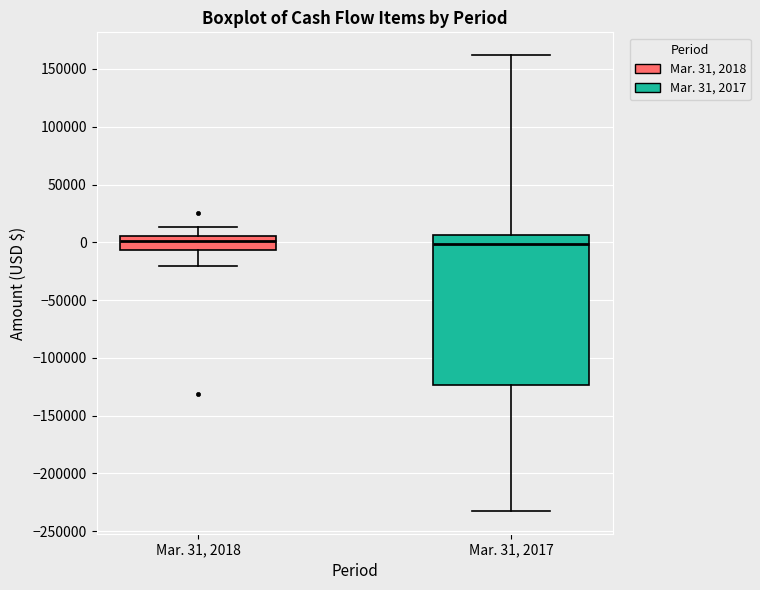

Reading left to right, read every box against the y-axis: the position of its median line, the range the box covers, and the ends of its whiskers. The values are not printed on the chart, so give them approximately, as read against the axis.

Mar. 31, 2018: median 0, box -5000 to 5000, whiskers -20000 to 15000
Mar. 31, 2017: median 0, box -125000 to 5000, whiskers -230000 to 160000